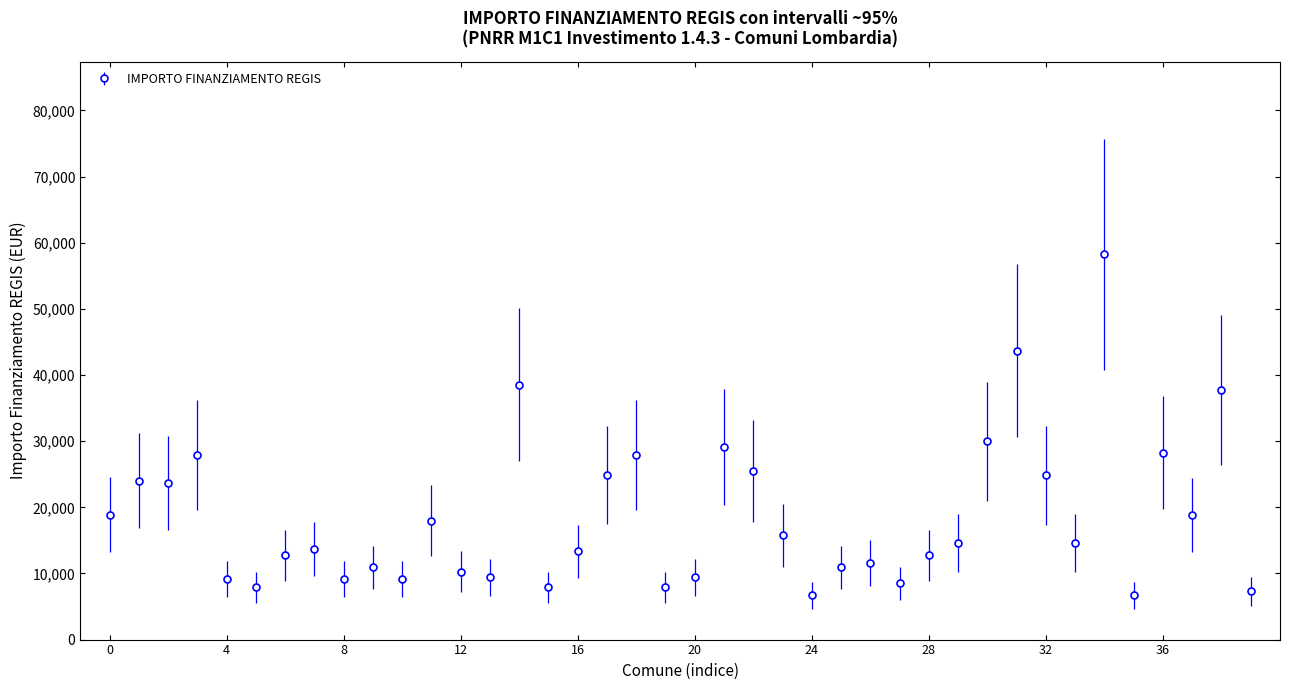

What is the average value?

18505